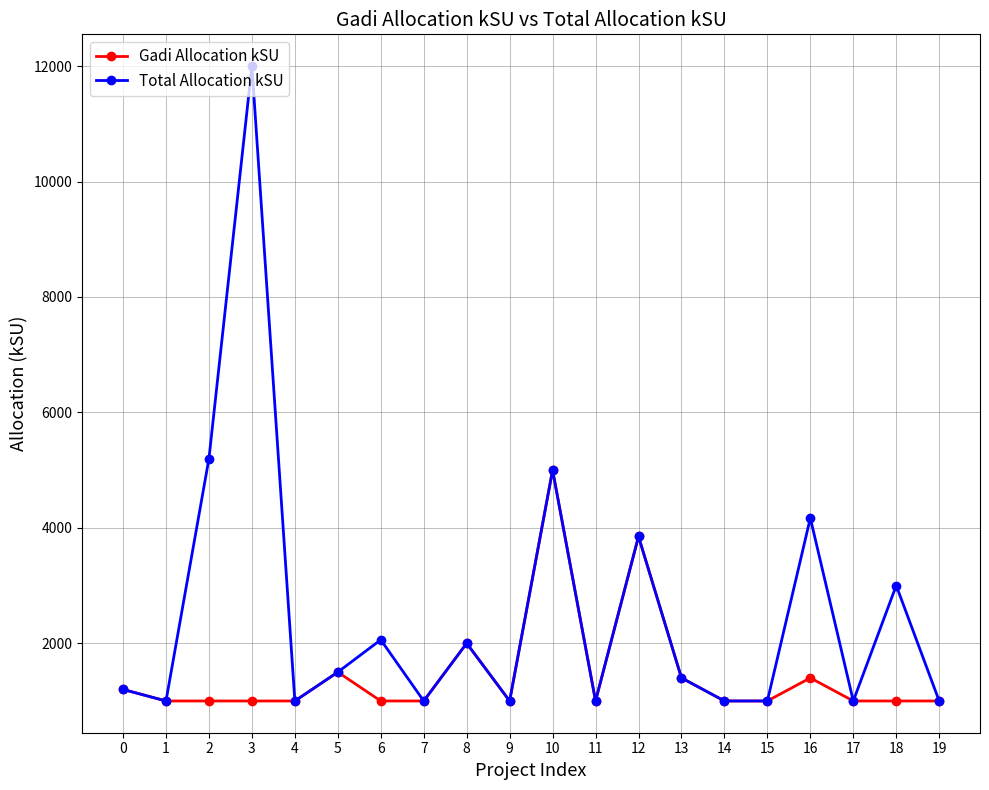

What is the minimum value for Gadi Allocation kSU?

1000